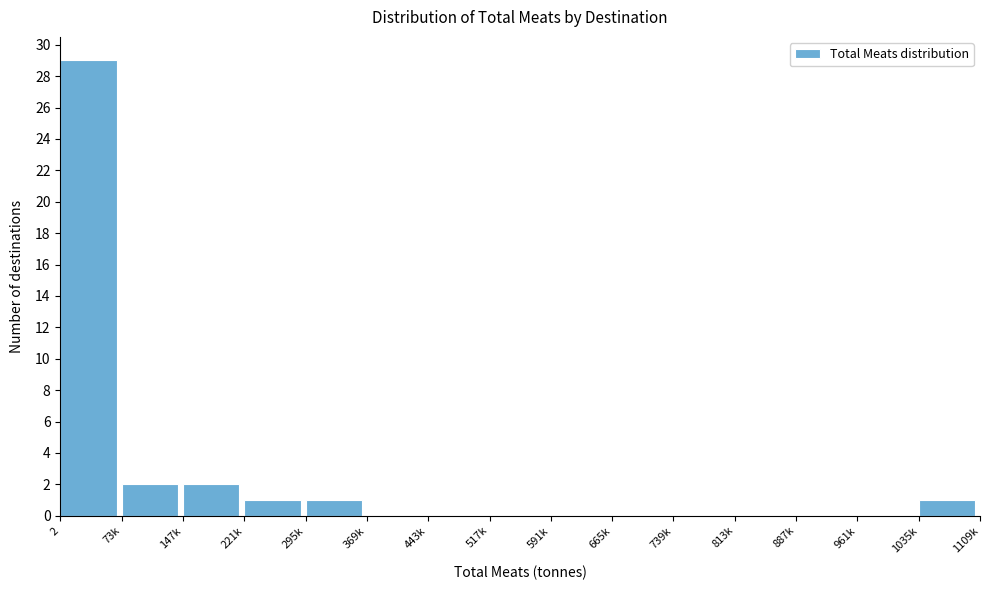

Reading left to right, transcribe all the data shown in this chart.

2=29	73k=2	147k=2	221k=1	295k=1	369k=0	443k=0	517k=0	591k=0	665k=0	739k=0	813k=0	887k=0	961k=0	1035k=1